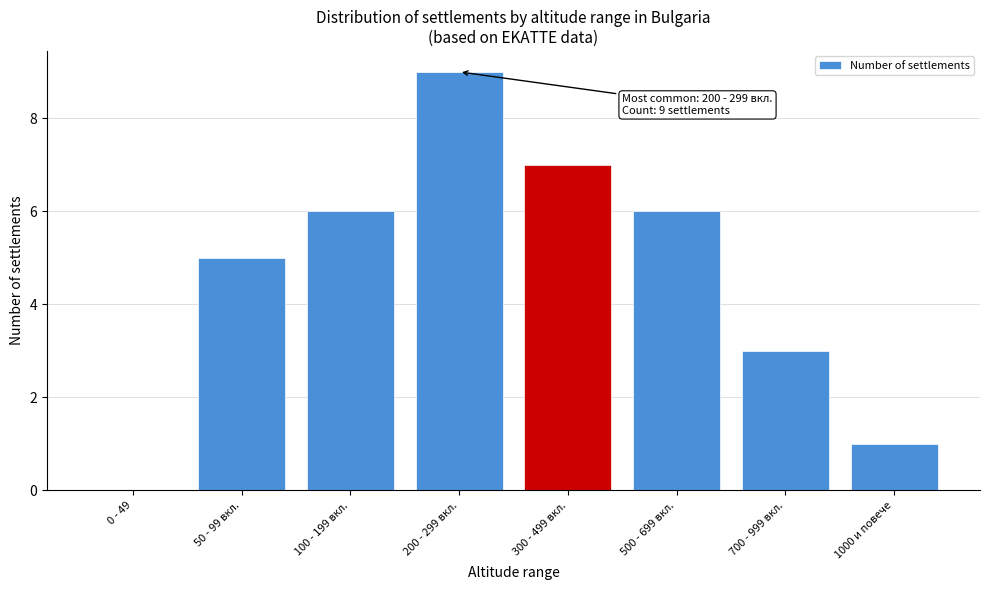

Reading left to right, extract all data points from this chart.

0 - 49=0	50 - 99 вкл.=5	100 - 199 вкл.=6	200 - 299 вкл.=9	300 - 499 вкл.=7	500 - 699 вкл.=6	700 - 999 вкл.=3	1000 и повече=1